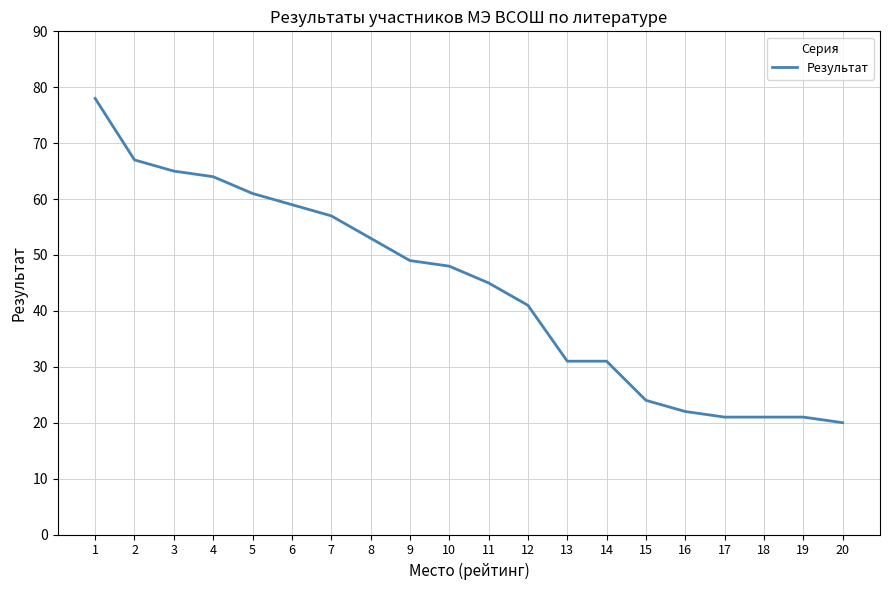

Count the number of data series in this chart.

1